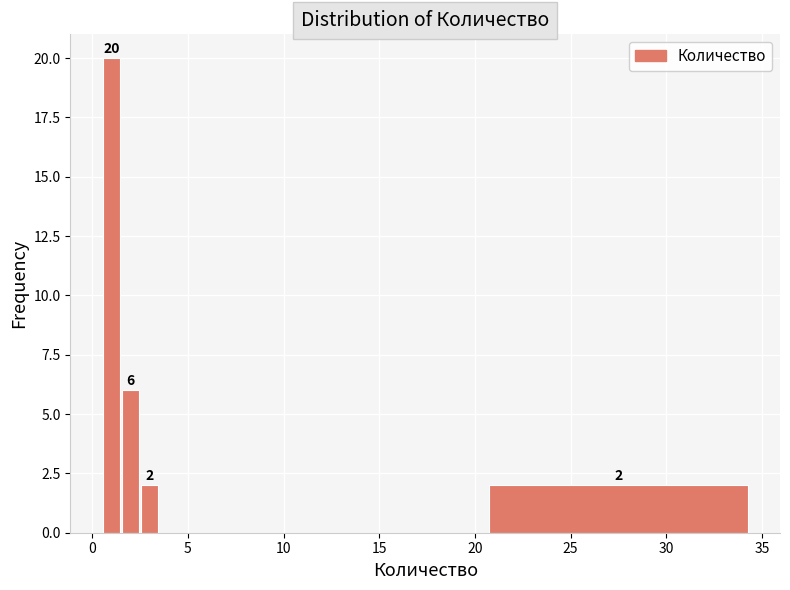

Read against the x-axis, roughly where is the centre of the tallest bar?

1.0